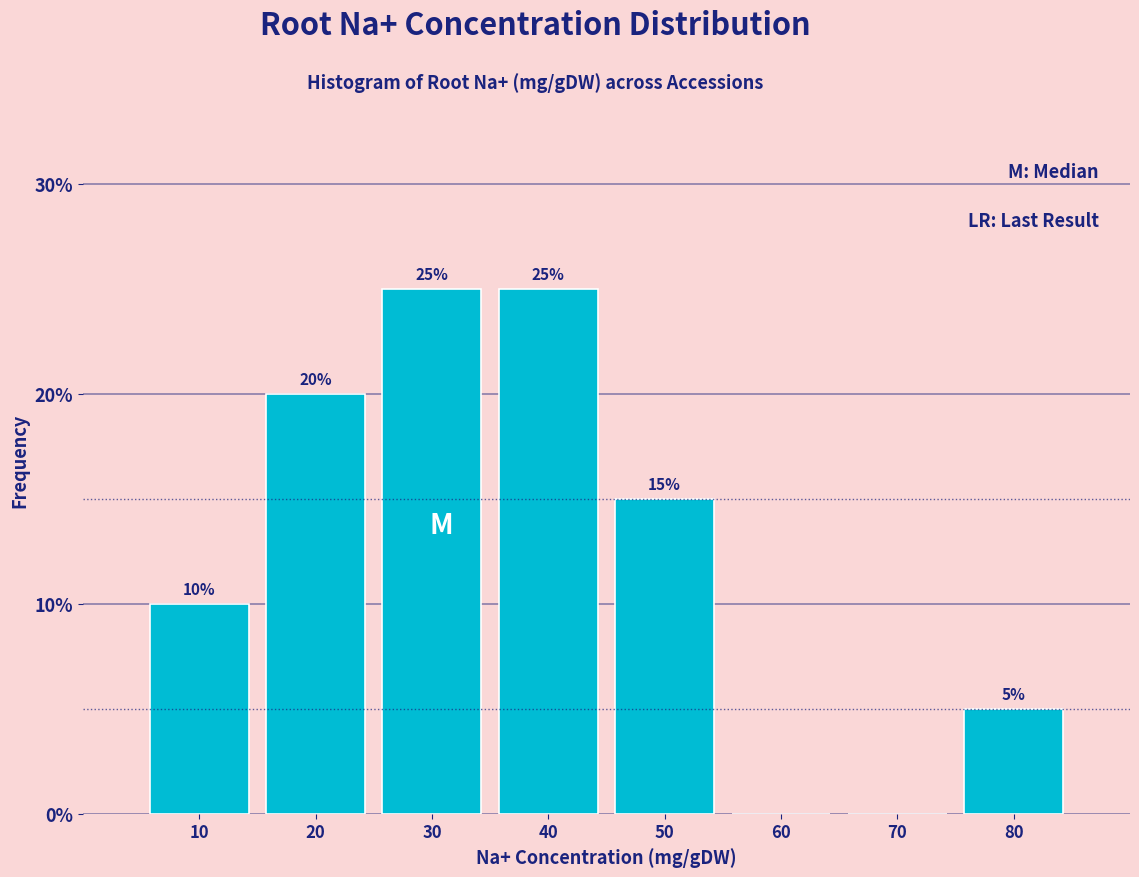

Reading right to left, transcribe all the data shown in this chart.

80=5	70=0	60=0	50=15	40=25	30=25	20=20	10=10